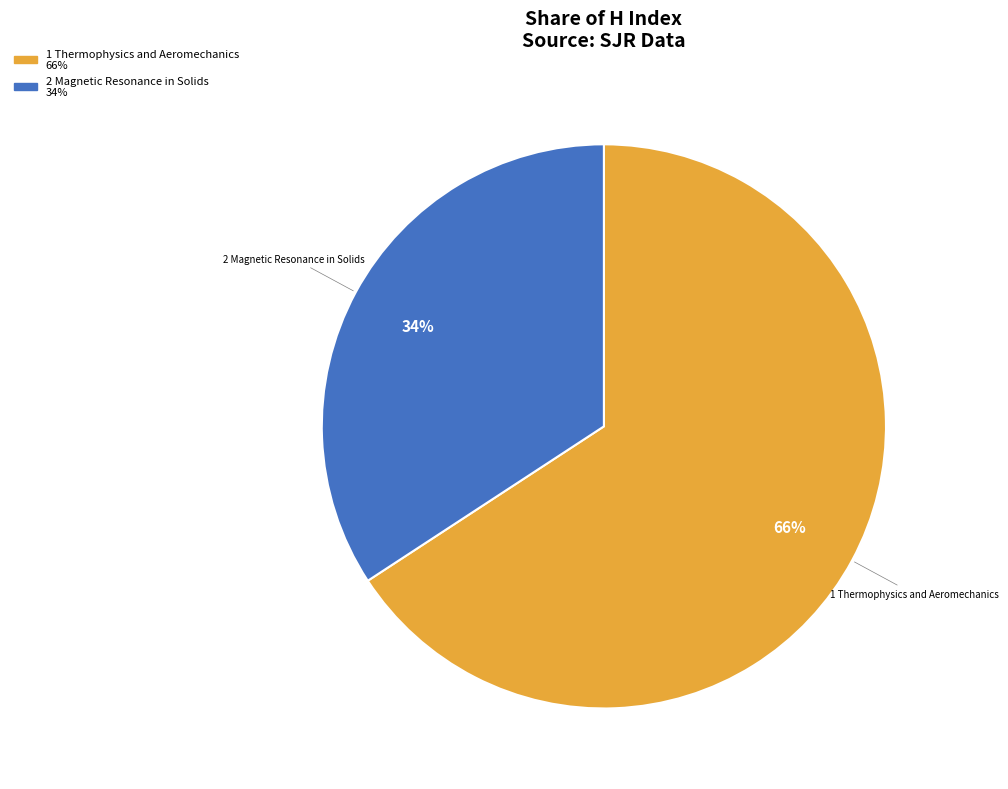

Is there a majority slice in this chart?

Yes